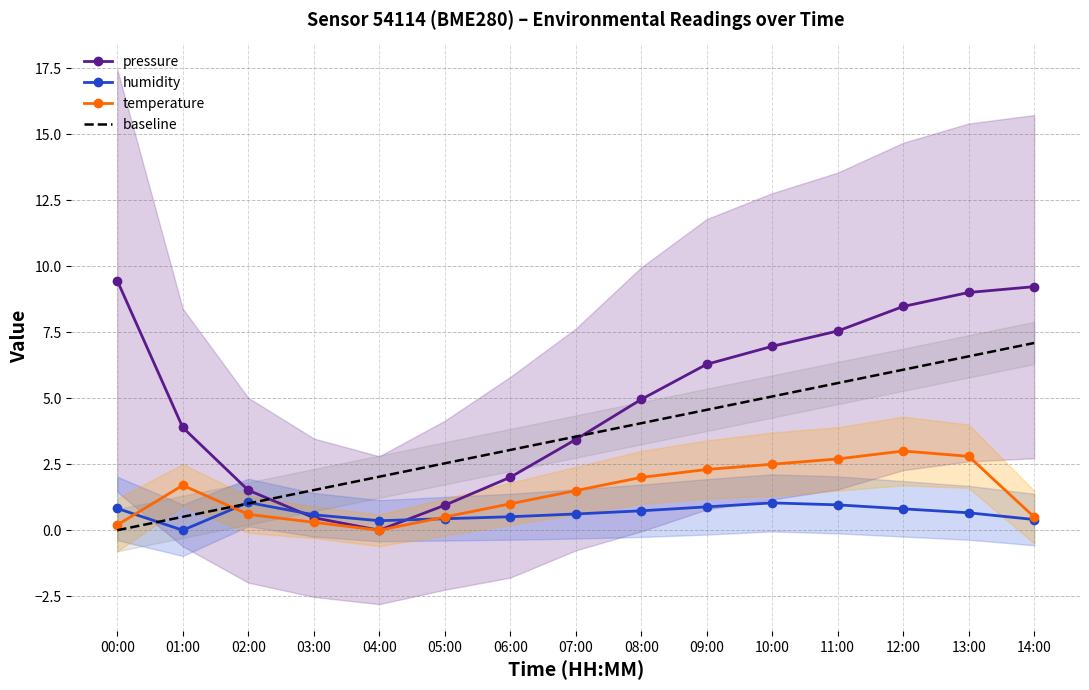

Between 06:00 and 01:00, which is larger?

01:00